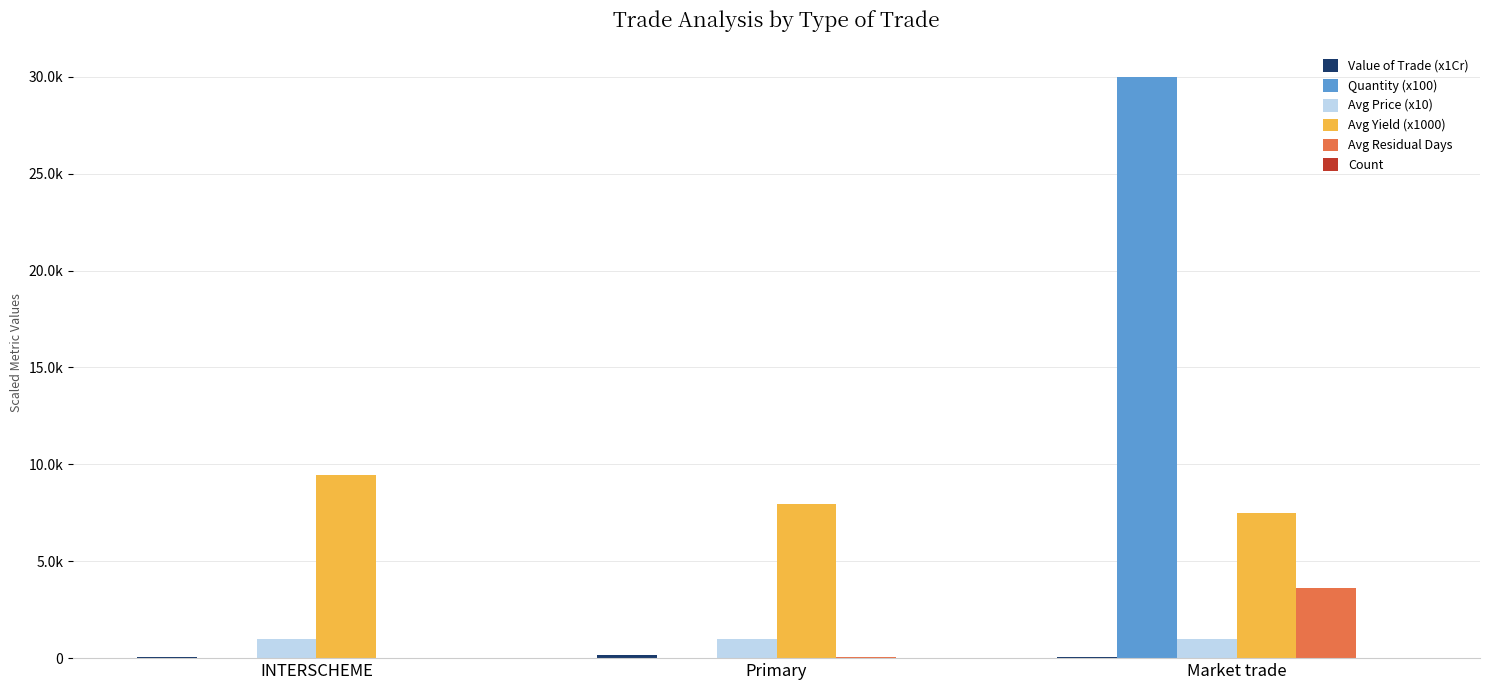

At which category is the sum across all series the highest?

Market trade